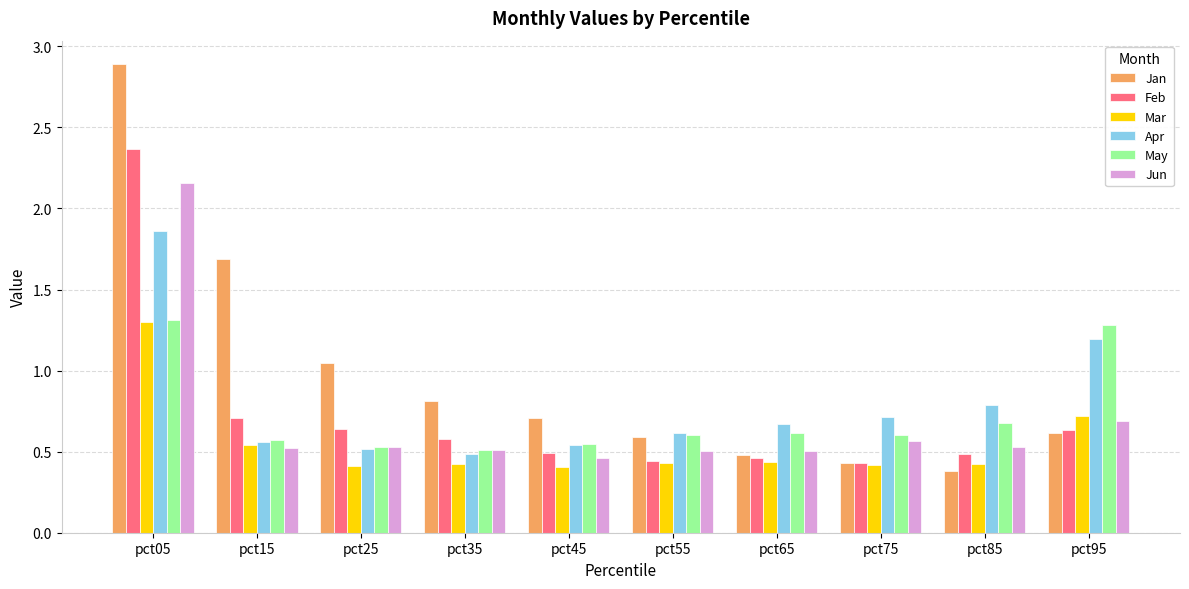

Are the bars grouped side by side (vs. stacked)?

Yes